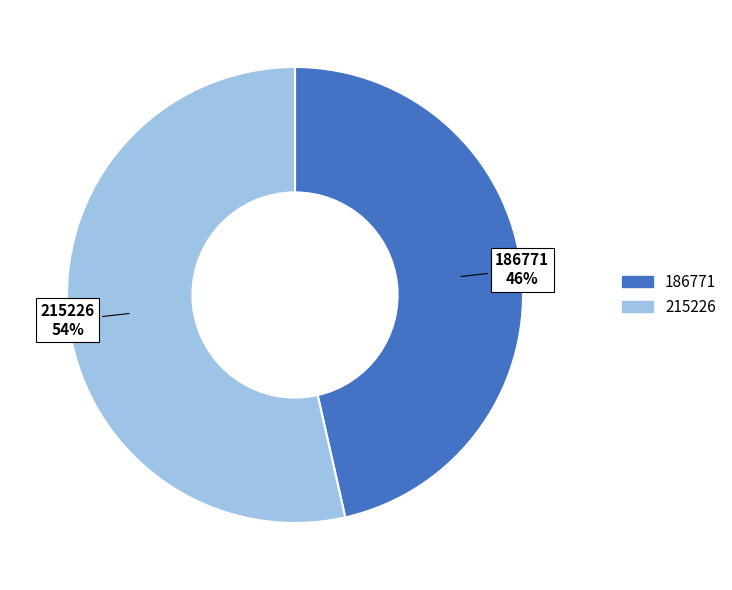

The 215226 slice represents 54% of the pie. True or false?

True